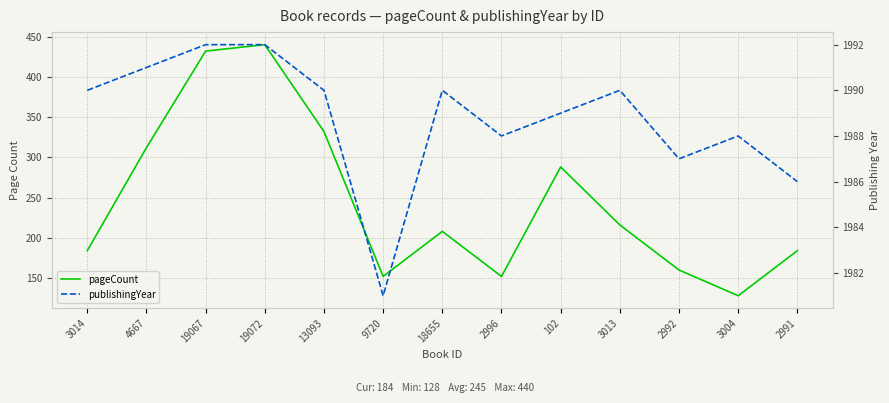

What is the difference between the maximum and minimum values in the publishingYear series?

11